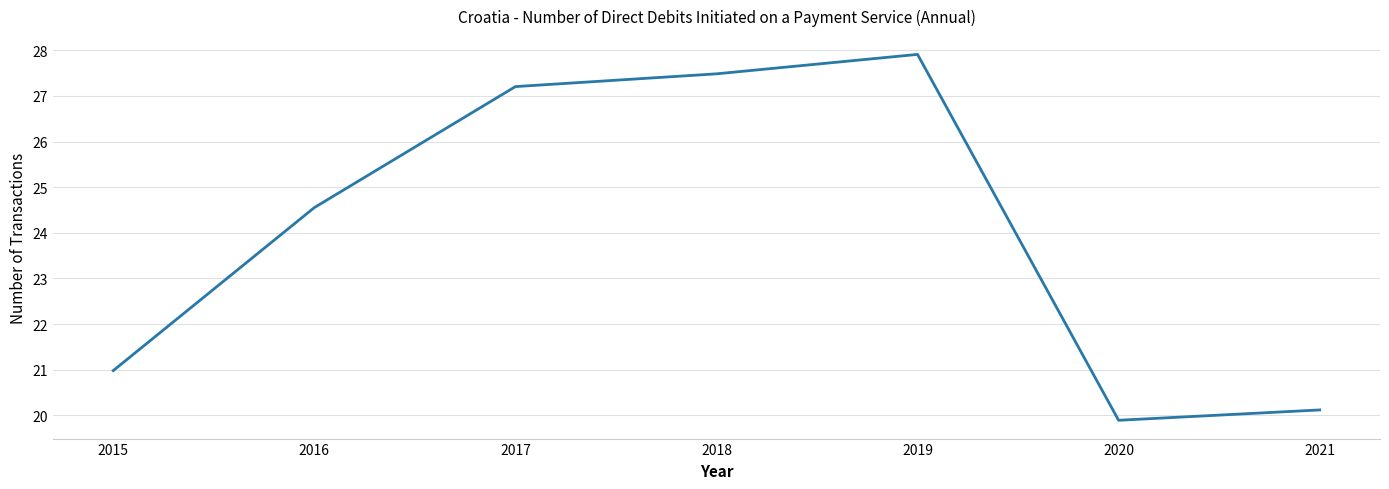

How many distinct data groups are displayed?

1